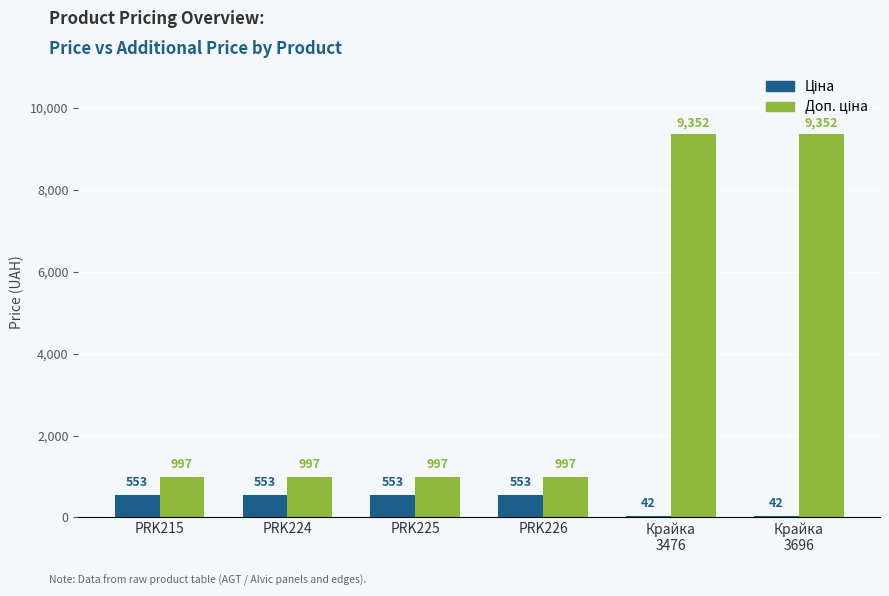

What is the greatest value displayed?

9352.0